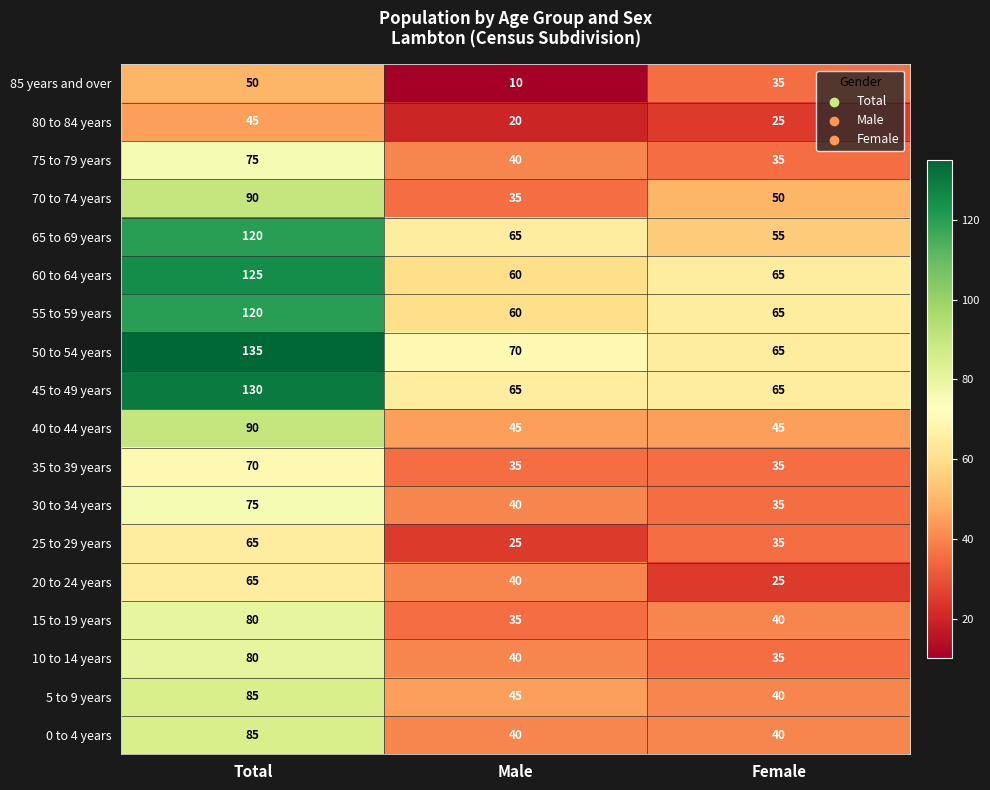

The 20 to 24 years series shows 33 at Female. True or false?

False